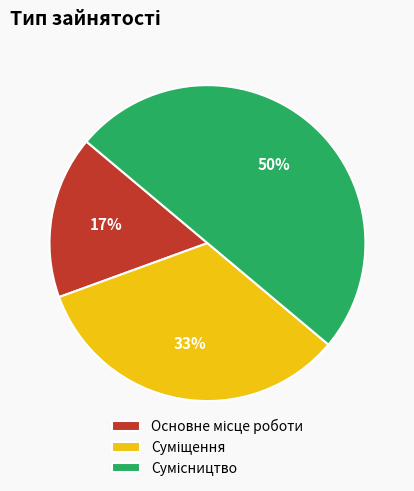

To the nearest percent, what is the average slice percentage?

33%